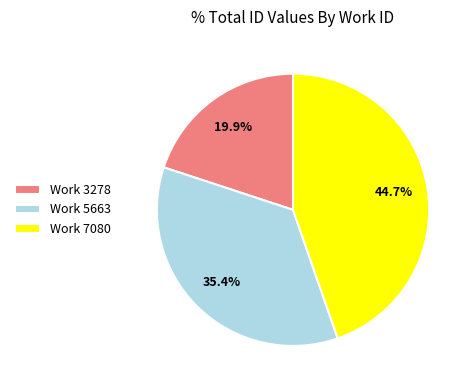

What portion of the pie excludes Work 3278?

80.1%